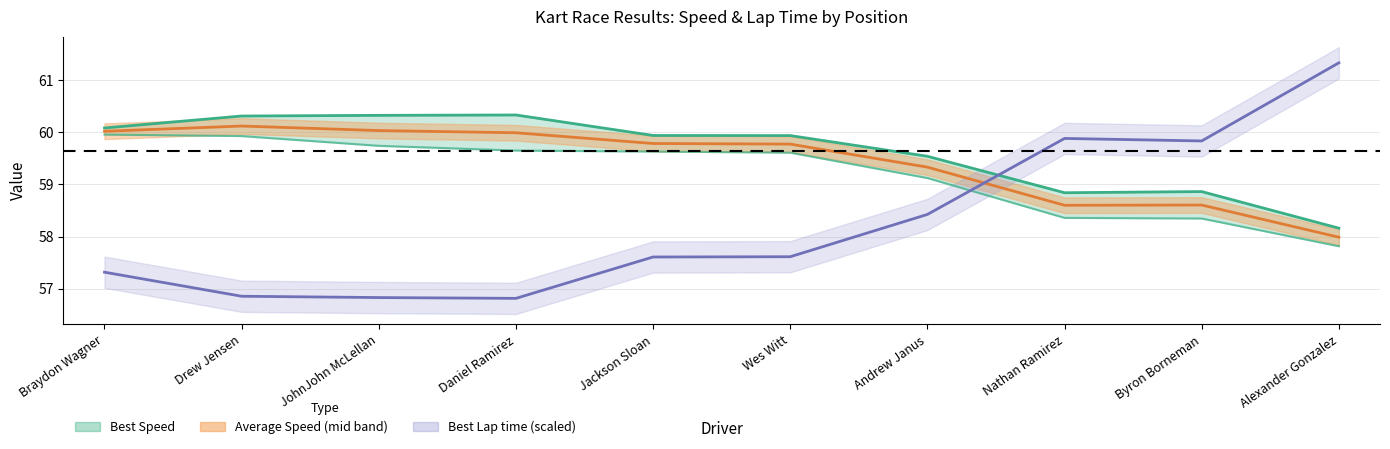

What is the spread (max minus min) of values at Braydon Wagner?

2.8